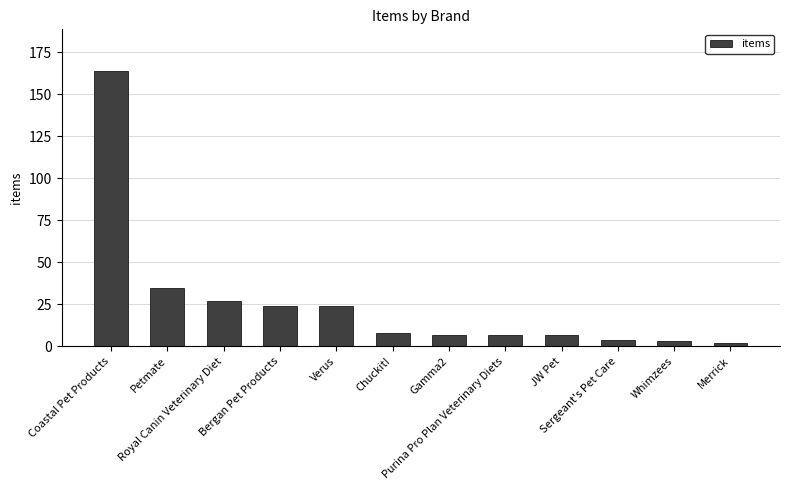

What is the ratio of the value at JW Pet to the value at Verus?

0.3